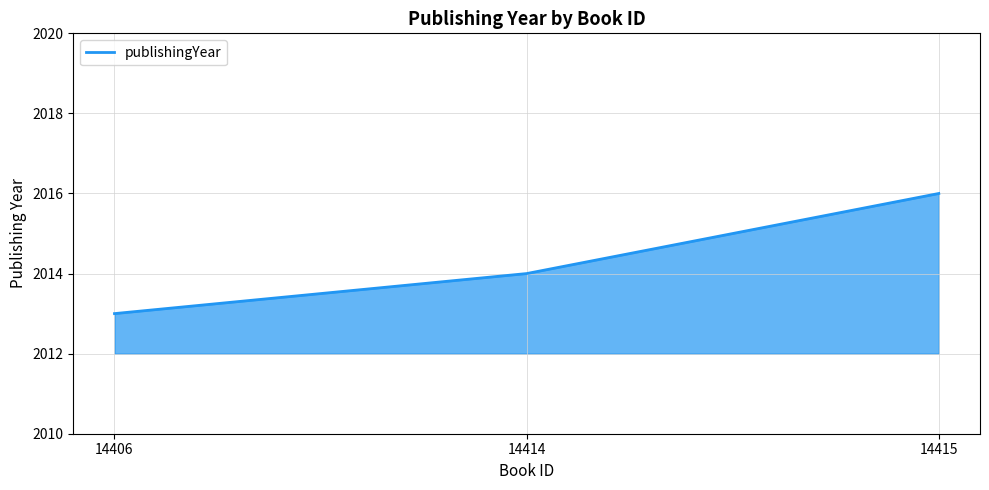

Which has a higher value, 14406 or 14415?

14415